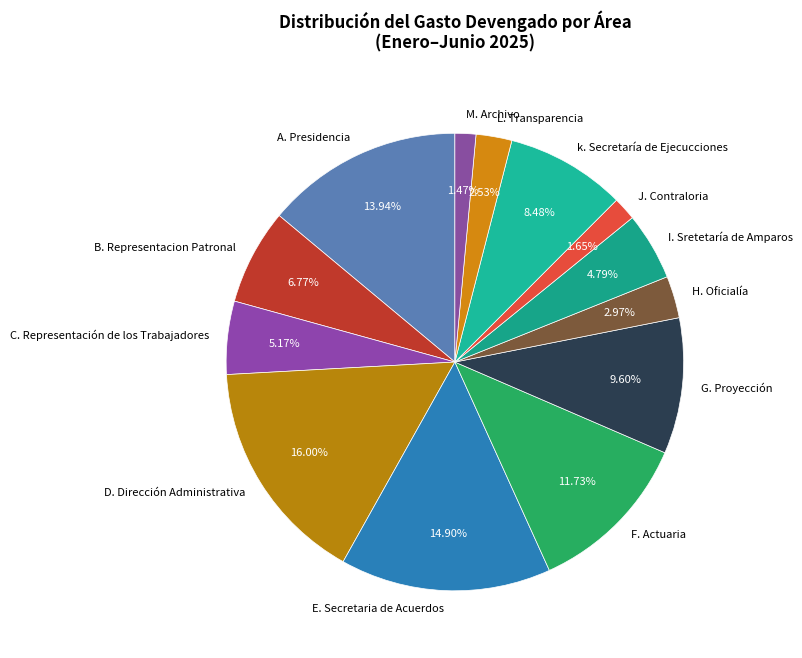

What percentage is the C. Representación de los Trabajadores slice, to the nearest percent?

5%